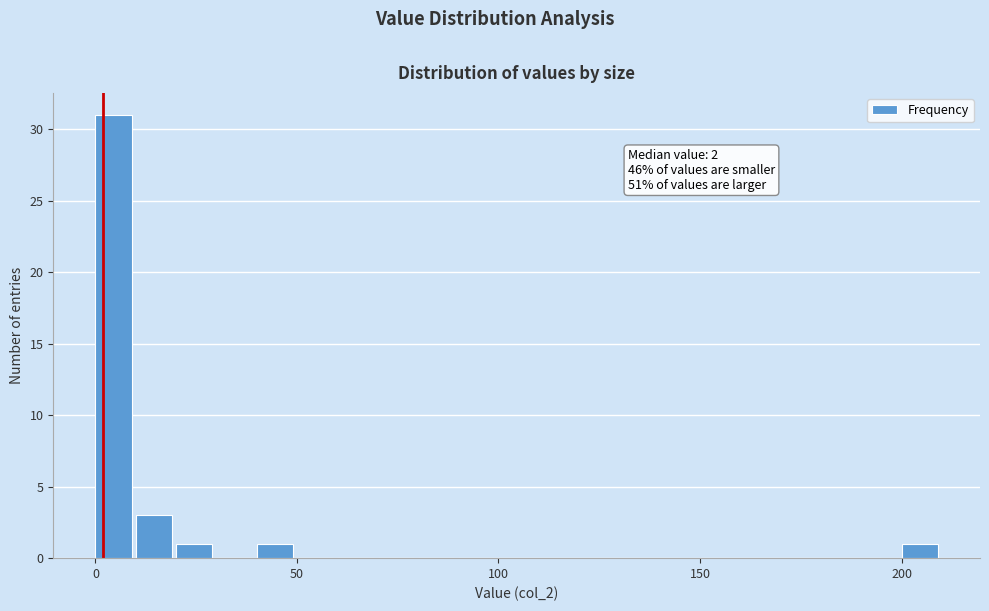

Read against the x-axis, roughly where is the centre of the tallest bar?

5